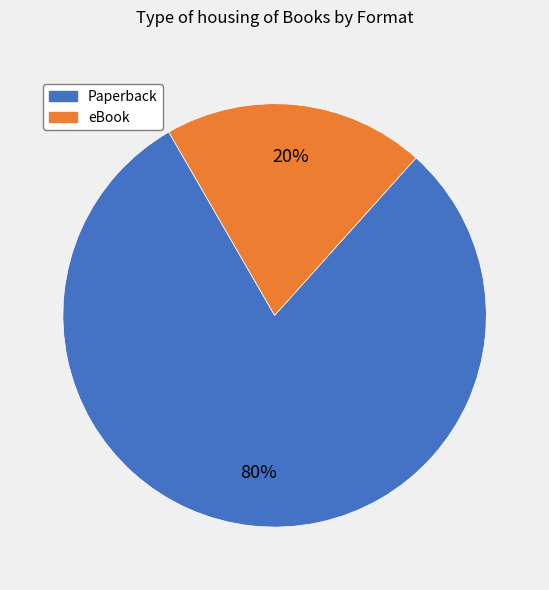

Is there any slice that represents more than half of the pie?

Yes